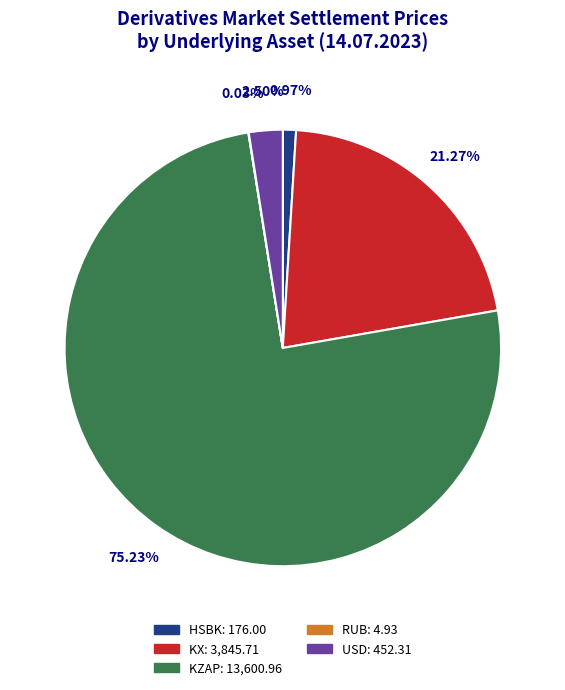

Does any single category account for the majority?

Yes